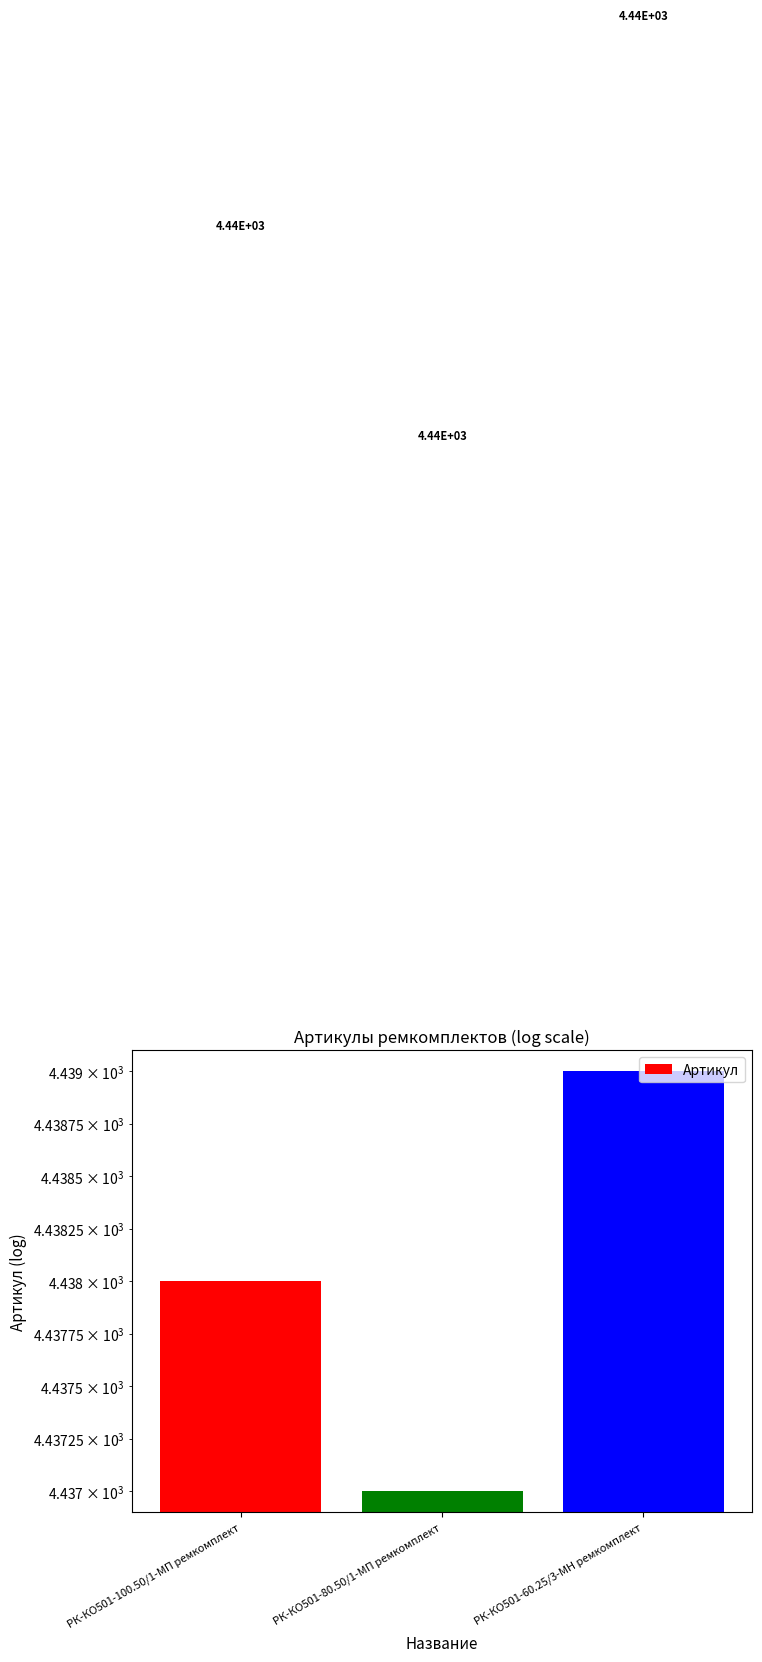

The chart shows a value of 1539 at РК-КО501-80.50/1-МП ремкомплект. True or false?

False